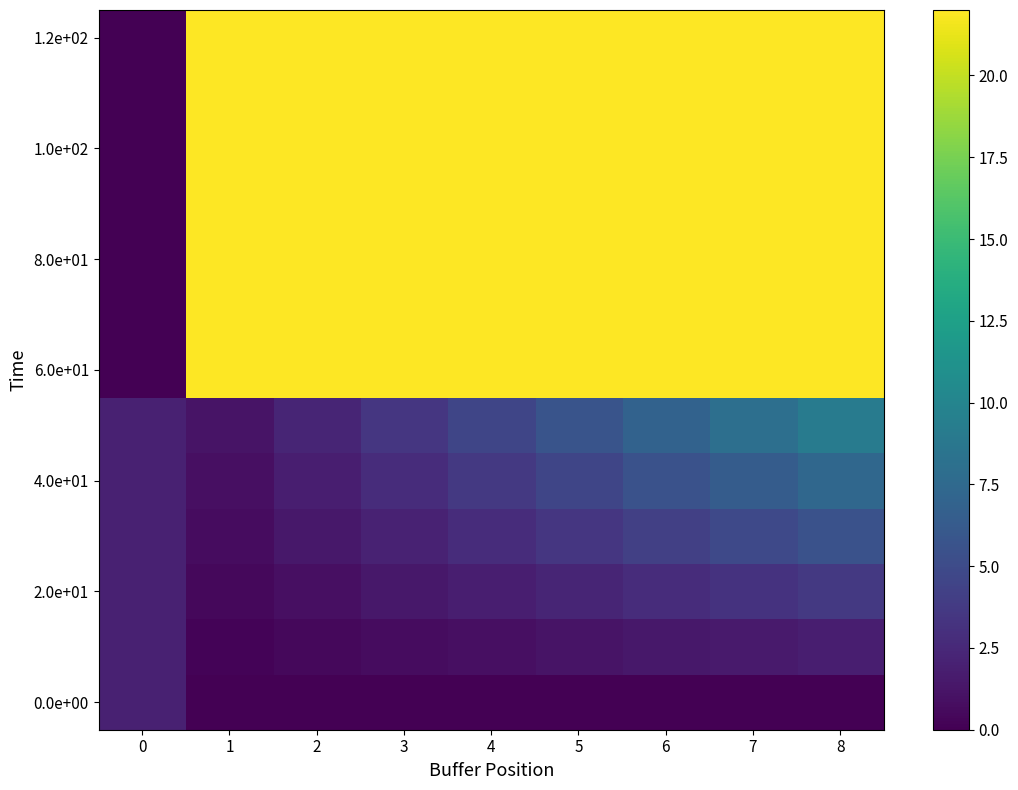

How many series are shown in this chart?

13